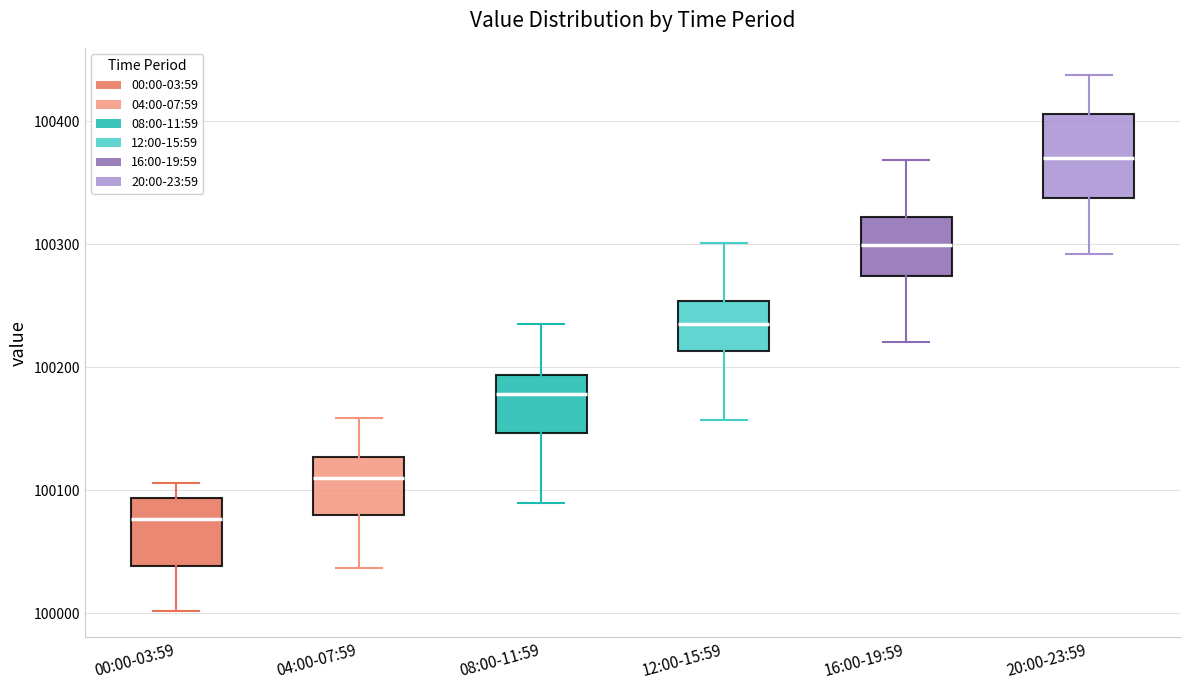

Comparing the boxes themselves (not the whiskers), which one is the tallest?

20:00-23:59